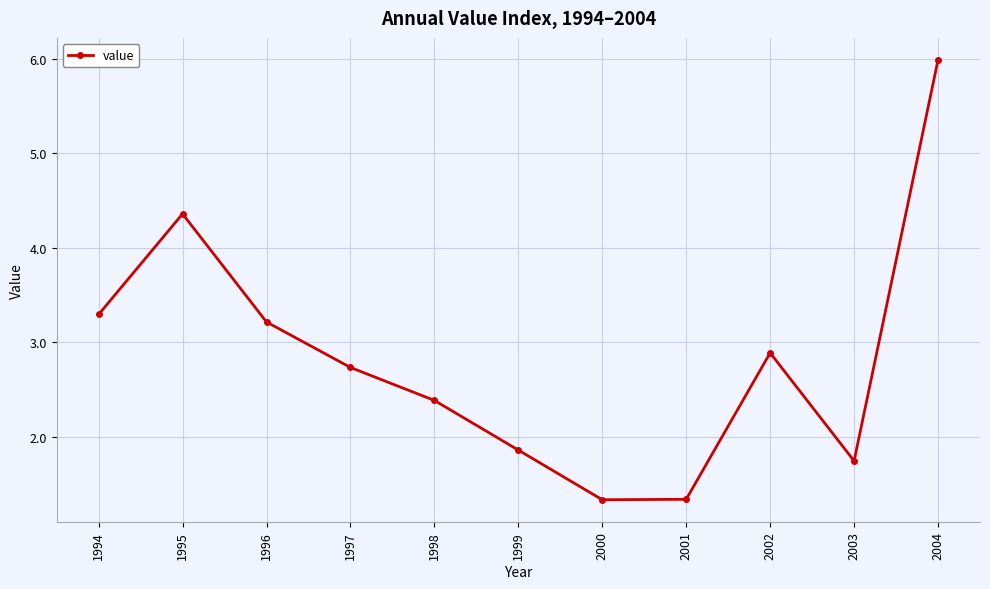

True or false: the data shows 4.4 at 1995.

True